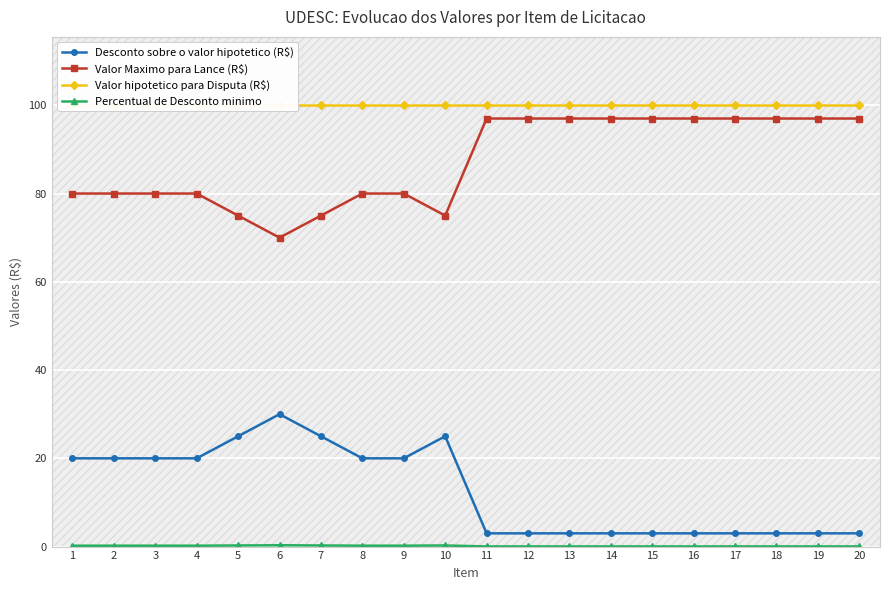

Which series has the largest total across all categories?

Valor hipotetico para Disputa (R$)